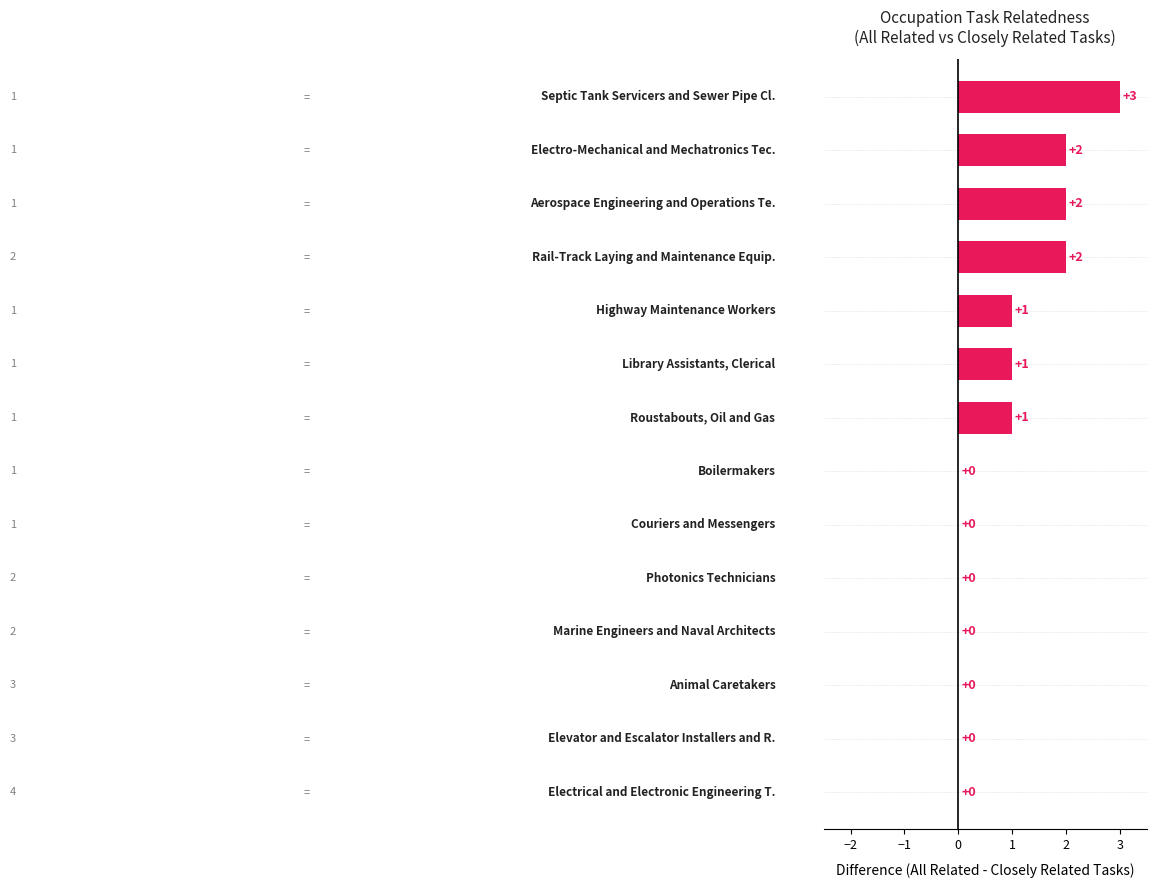

What is the maximum value shown in the chart?

3